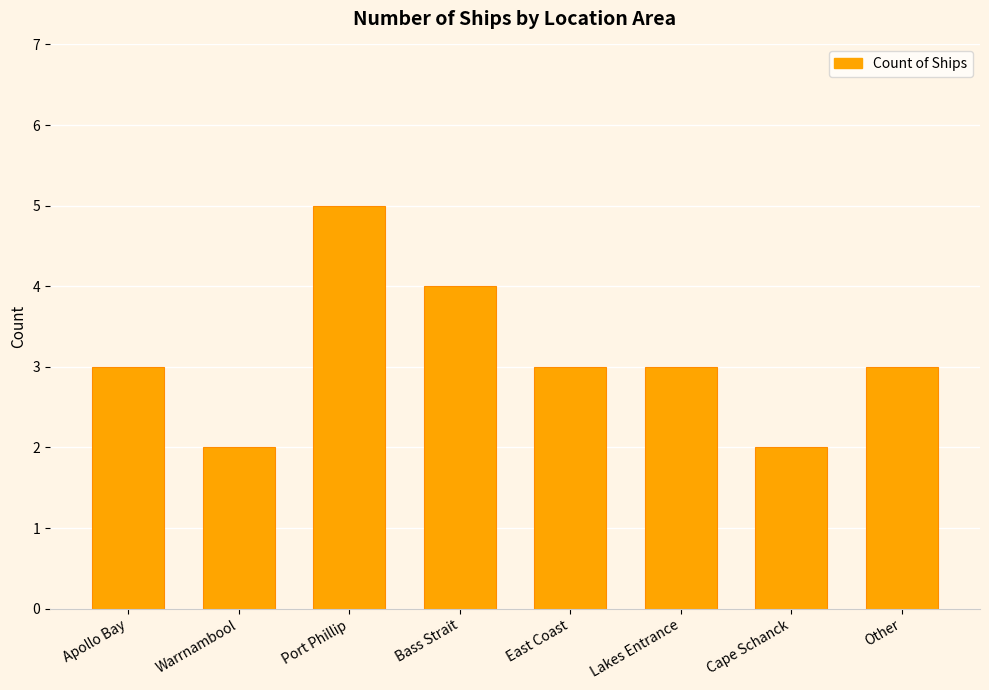

What value does the data have at Apollo Bay?

3